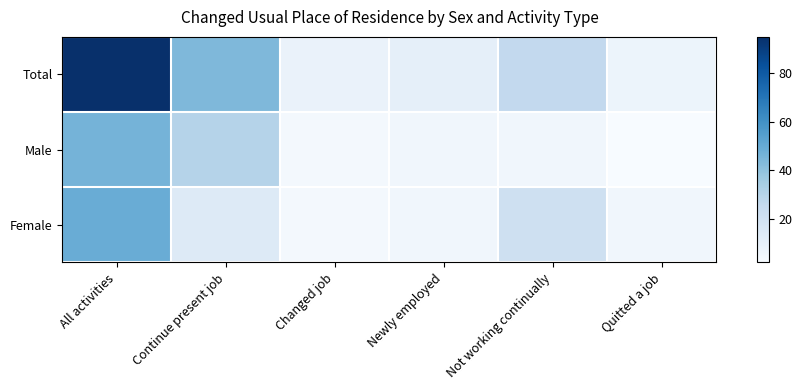

Reading left to right, list all the values displayed in this chart.

Total: All activities=95	Continue present job=44	Changed job=8	Newly employed=10	Not working continually=26	Quitted a job=7
Male: All activities=46	Continue present job=30	Changed job=4	Newly employed=5	Not working continually=5	Quitted a job=2
Female: All activities=49	Continue present job=14	Changed job=4	Newly employed=5	Not working continually=21	Quitted a job=5